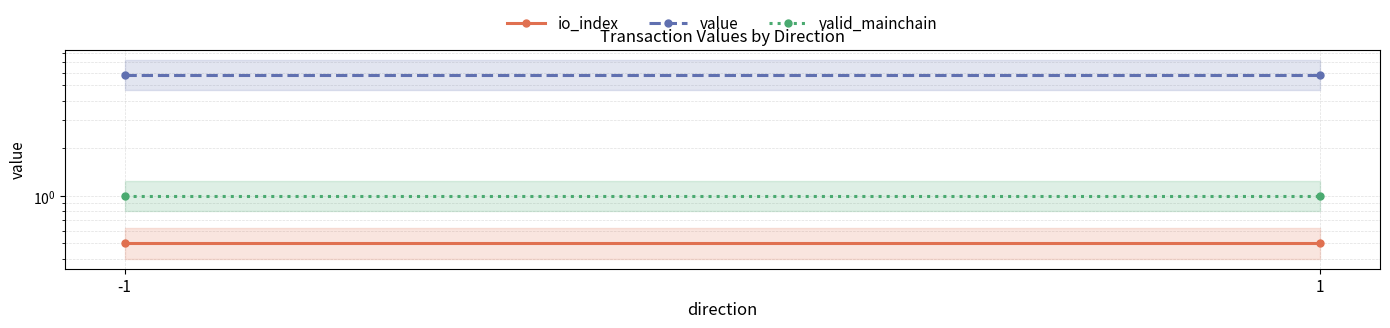

What are all the series names shown in the legend?

io_index, value, valid_mainchain